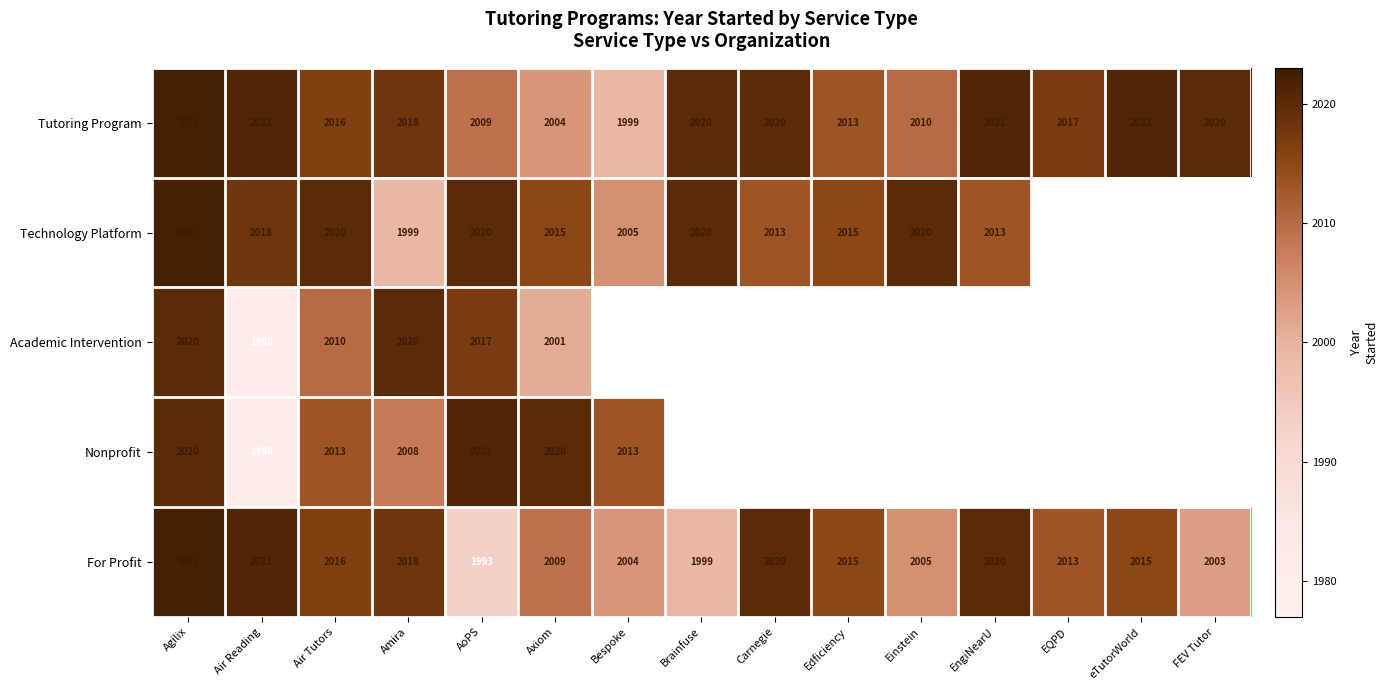

What is the total value across all series at Air Reading?

10020